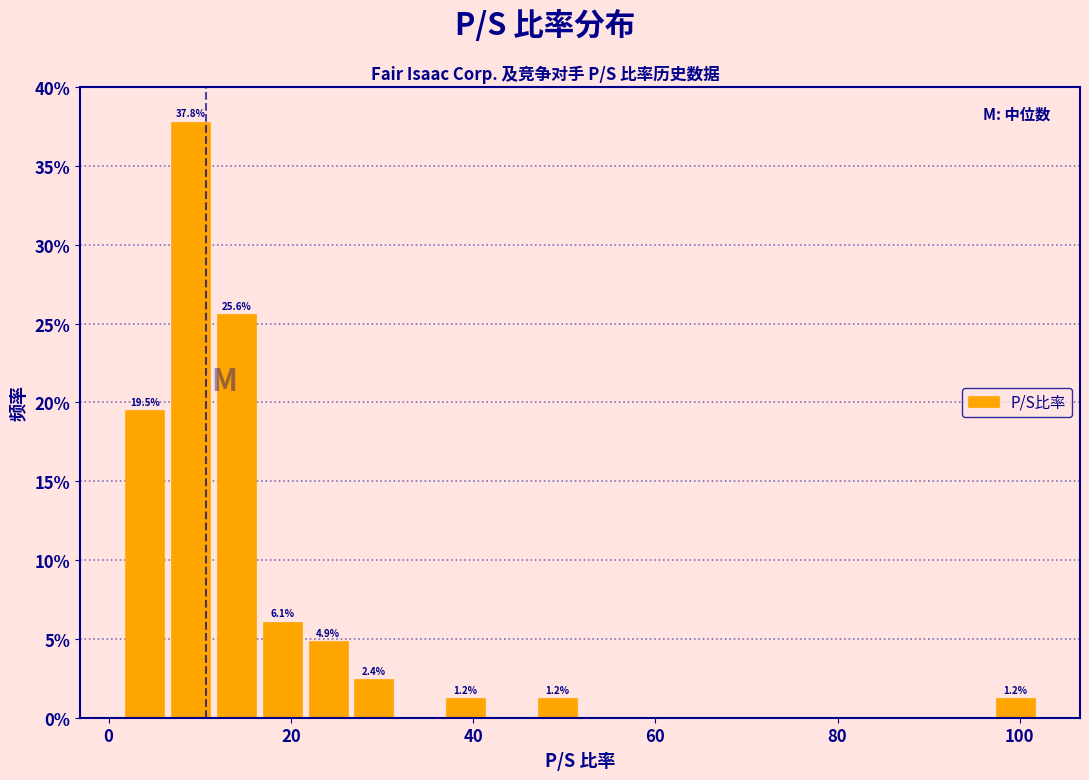

Around what value on the x-axis is the tallest bar? Give the approximate position of its centre, as read against the axis.

10